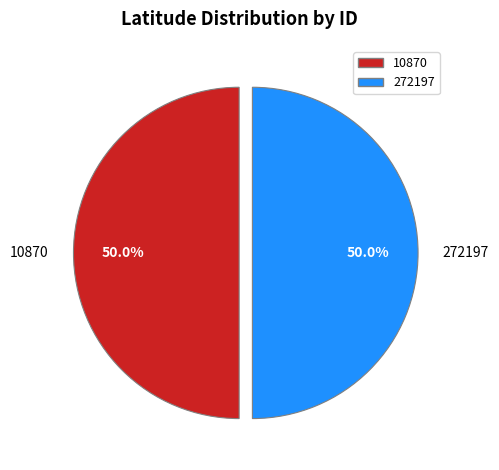

Do 10870 and 272197 together represent more than half of the pie?

Yes